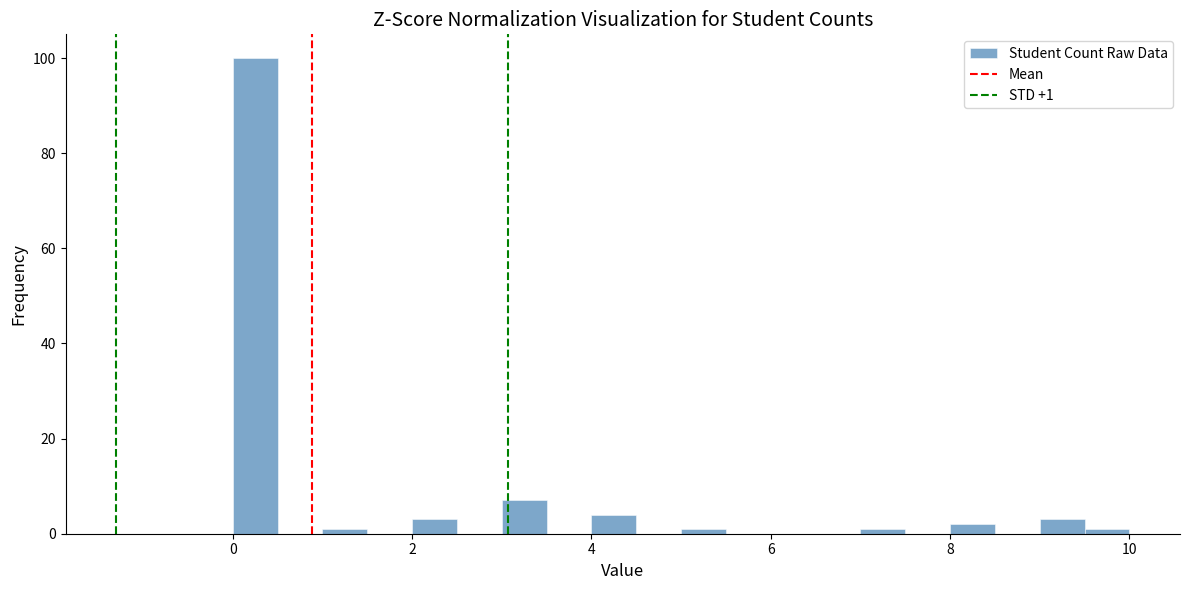

Read against the x-axis, roughly where is the centre of the tallest bar?

0.2